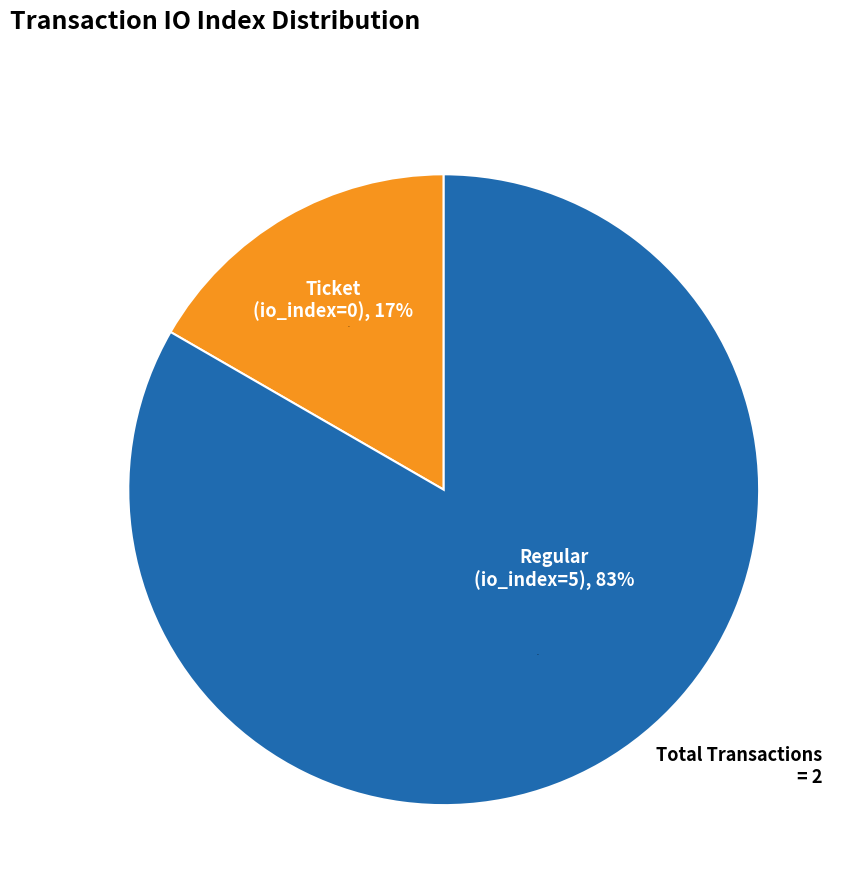

Is Regular (io_index=5) the majority of the pie?

Yes